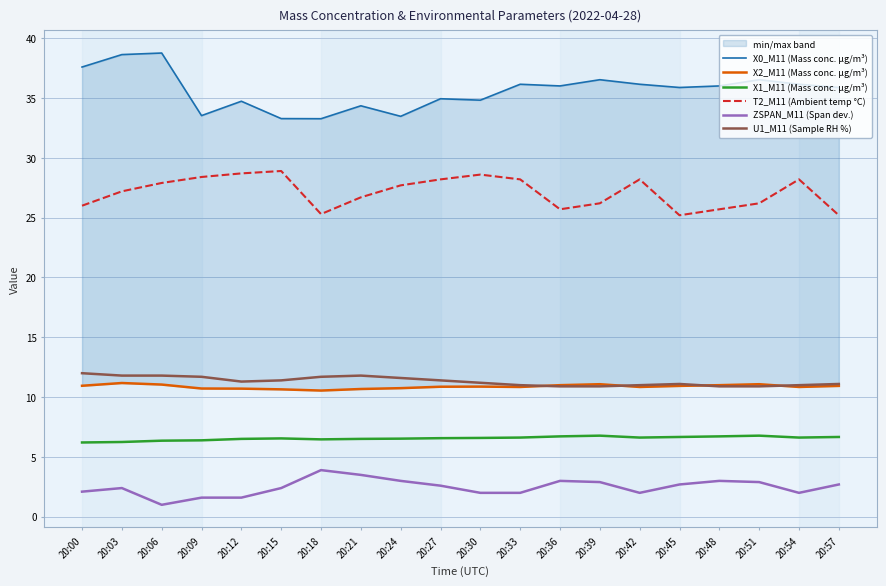

What is the difference between the maximum and minimum values in the X0_M11 (Mass conc. μg/m³) series?

5.5